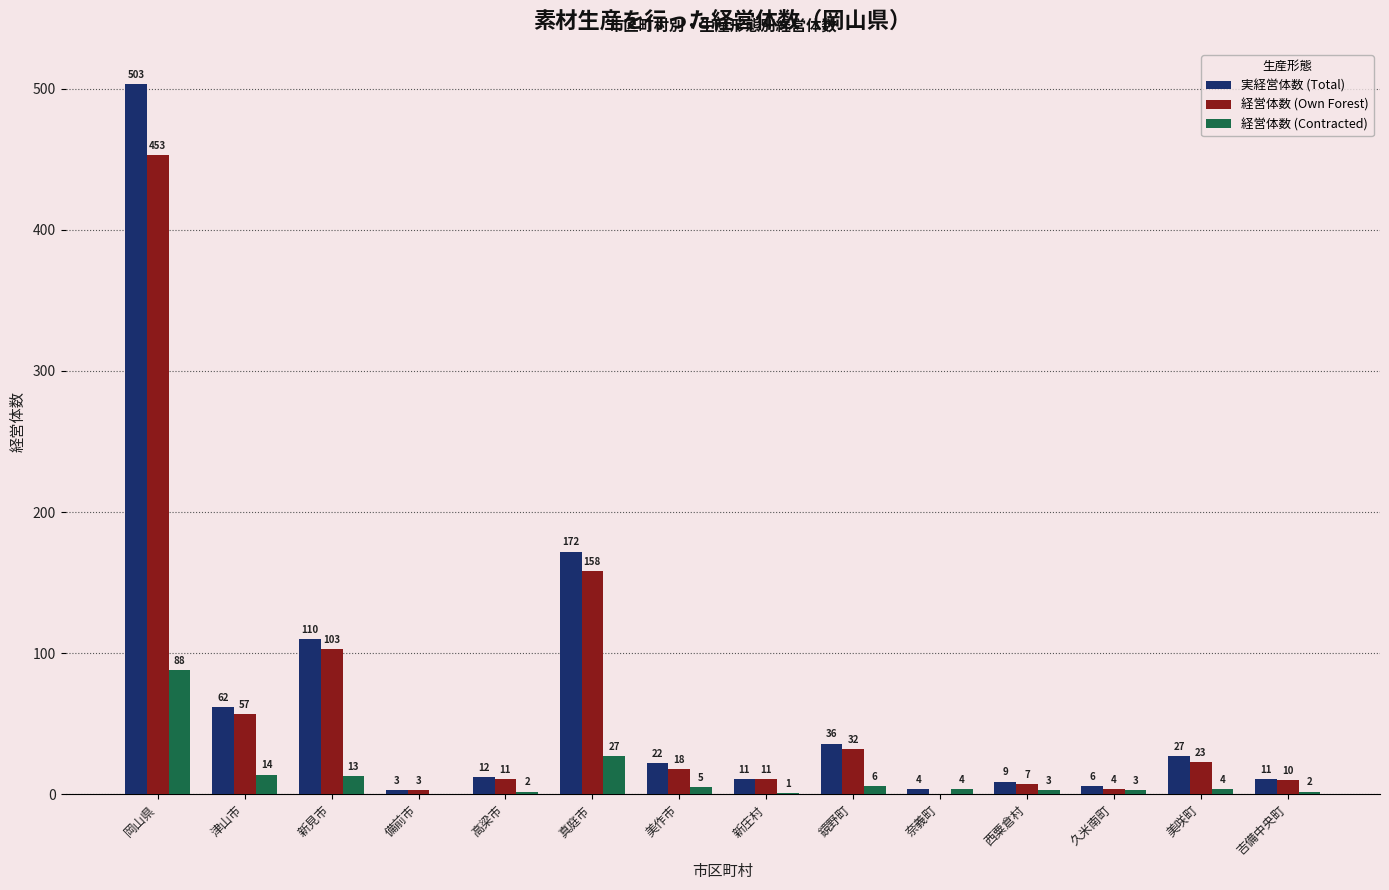

Which series has the largest total across all categories?

実経営体数 (Total)